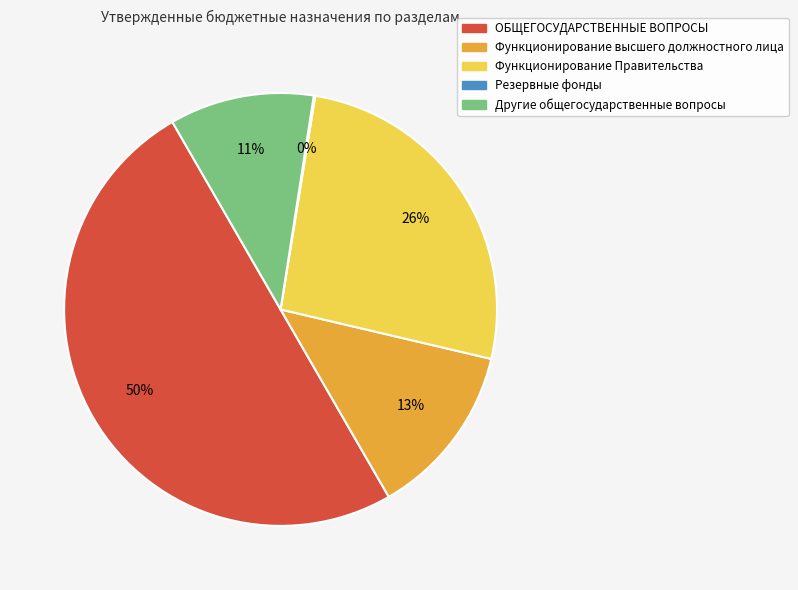

What is the largest slice in the pie chart?

ОБЩЕГОСУДАРСТВЕННЫЕ ВОПРОСЫ